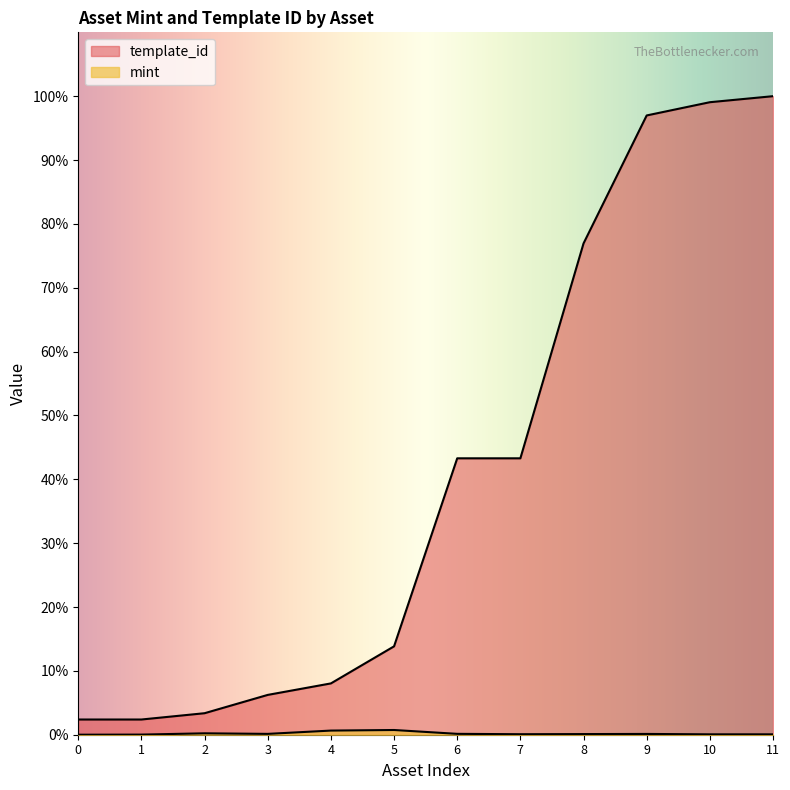

Does the chart display data point markers on the line(s)?

No